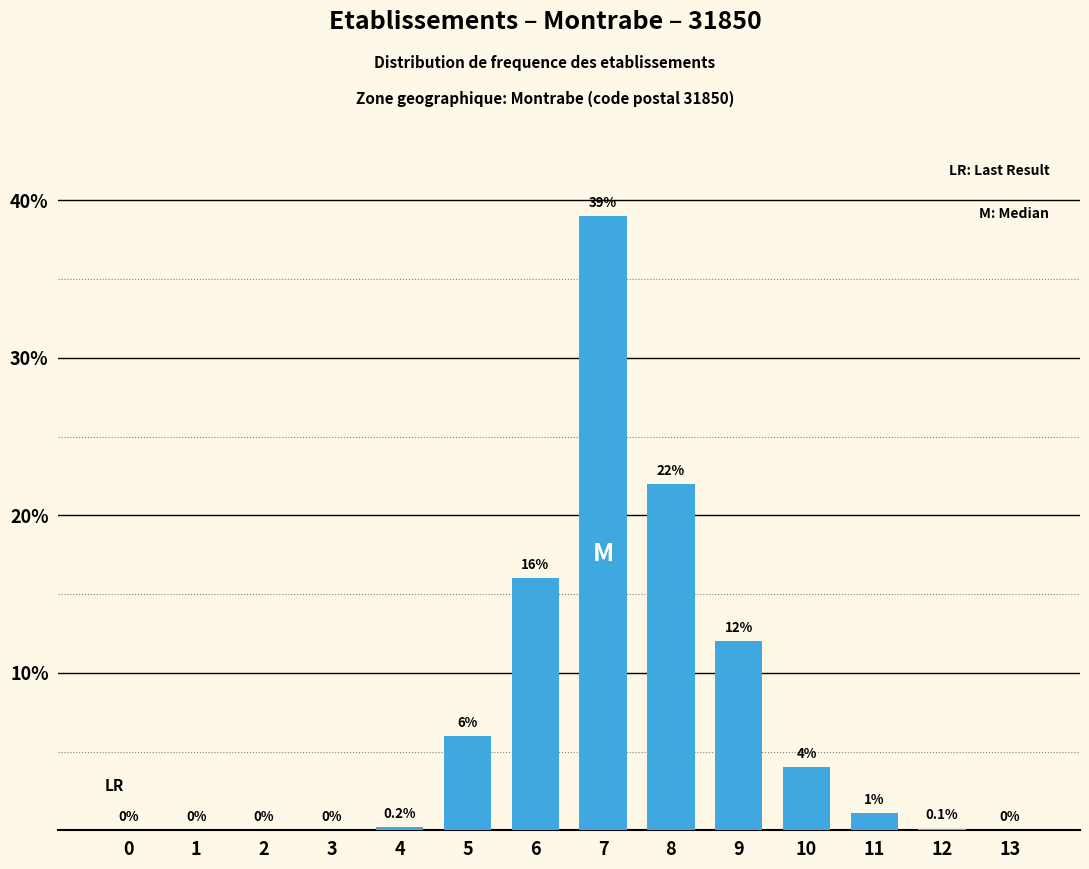

Reading left to right, extract all data points from this chart.

0=0.0	1=0.0	2=0.0	3=0.0	4=0.2	5=6.0	6=16.0	7=39.0	8=22.0	9=12.0	10=4.0	11=1.1	12=0.1	13=0.0